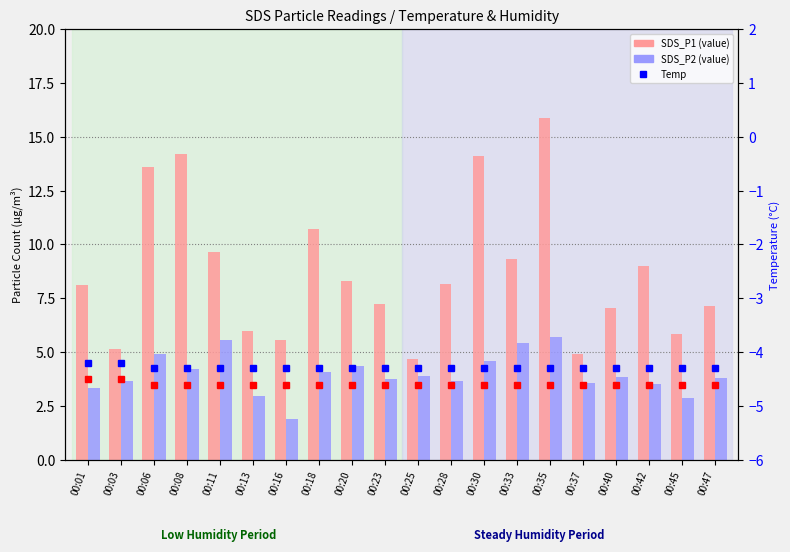

The Temp series shows -6.1 at 00:45. True or false?

False